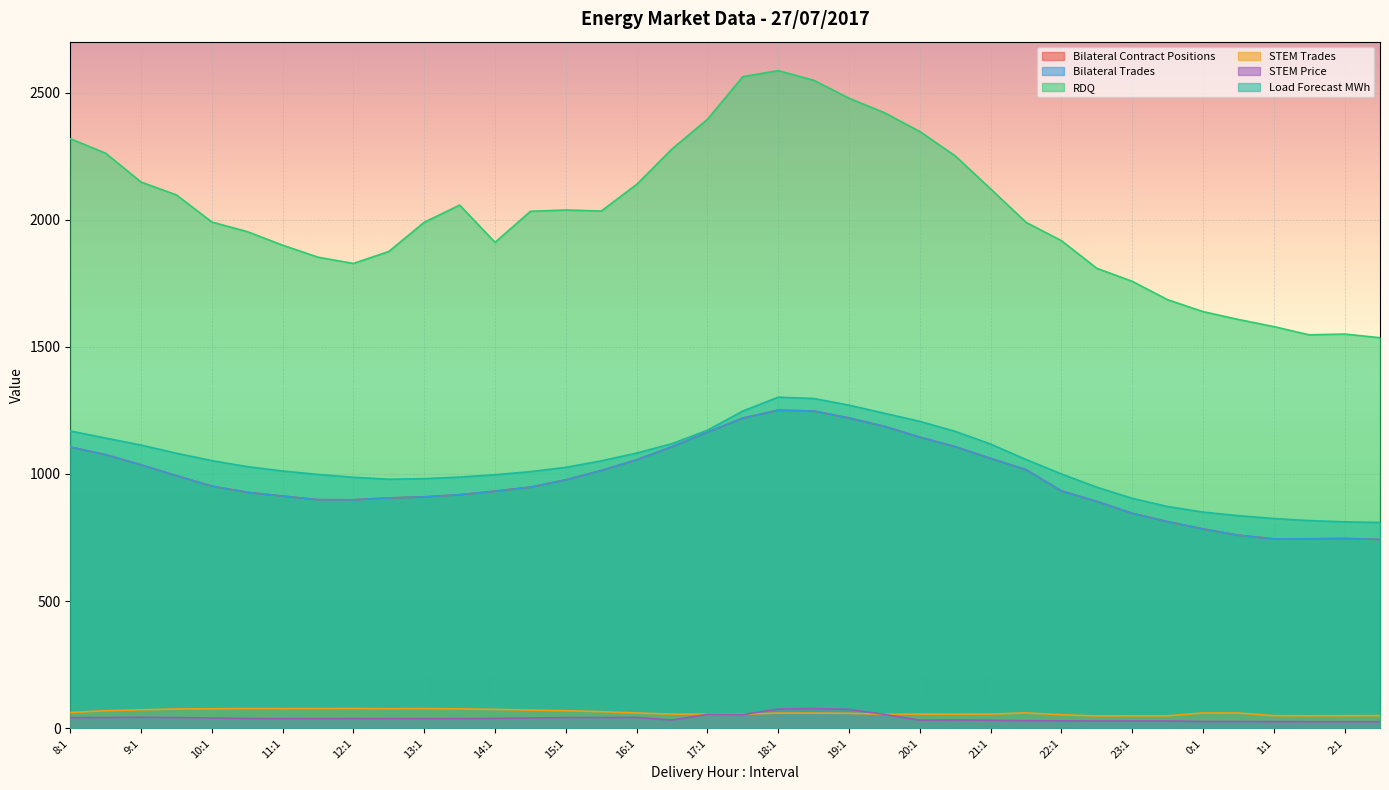

Reading left to right, what are all the values shown in this chart?

Bilateral Contract Positions: 8:1=1106.1	8:2=1075.8	9:1=1036.0	9:2=993.1	10:1=952.2	10:2=927.8	11:1=913.0	11:2=899.0	12:1=898.4	12:2=905.7	13:1=910.0	13:2=918.5	14:1=932.2	14:2=948.3	15:1=976.9	15:2=1013.6	16:1=1055.6	16:2=1107.2	17:1=1164.3	17:2=1219.8	18:1=1250.8	18:2=1247.7	19:1=1220.1	19:2=1187.2	20:1=1144.8	20:2=1107.4	21:1=1061.3	21:2=1016.7	22:1=933.4	22:2=892.0	23:1=845.3	23:2=812.6	0:1=783.8	0:2=759.2	1:1=744.9	1:2=745.1	2:1=746.4	2:2=742.5
Bilateral Trades: 8:1=1106.1	8:2=1075.8	9:1=1036.0	9:2=993.1	10:1=952.2	10:2=927.8	11:1=913.0	11:2=899.0	12:1=898.4	12:2=905.7	13:1=910.0	13:2=918.5	14:1=932.2	14:2=948.3	15:1=976.9	15:2=1013.6	16:1=1055.6	16:2=1107.2	17:1=1164.3	17:2=1219.8	18:1=1250.8	18:2=1247.7	19:1=1220.1	19:2=1187.2	20:1=1144.8	20:2=1107.4	21:1=1061.3	21:2=1016.7	22:1=933.4	22:2=892.0	23:1=845.3	23:2=812.6	0:1=783.8	0:2=759.2	1:1=744.9	1:2=745.1	2:1=746.4	2:2=742.5
RDQ: 8:1=2318.5	8:2=2261.2	9:1=2147.9	9:2=2097.2	10:1=1990.7	10:2=1952.9	11:1=1899.6	11:2=1852.3	12:1=1827.8	12:2=1875.0	13:1=1989.8	13:2=2057.3	14:1=1910.8	14:2=2032.9	15:1=2038.1	15:2=2033.9	16:1=2138.6	16:2=2278.2	17:1=2394.7	17:2=2562.6	18:1=2586.0	18:2=2548.4	19:1=2477.6	19:2=2420.6	20:1=2346.7	20:2=2250.7	21:1=2121.1	21:2=1989.6	22:1=1917.4	22:2=1808.8	23:1=1757.6	23:2=1685.3	0:1=1638.5	0:2=1607.6	1:1=1579.5	1:2=1547.2	2:1=1550.2	2:2=1535.9
STEM Trades: 8:1=62.1	8:2=68.9	9:1=72.5	9:2=75.9	10:1=76.4	10:2=77.9	11:1=77.6	11:2=77.7	12:1=78.0	12:2=77.3	13:1=77.5	13:2=76.3	14:1=74.2	14:2=71.4	15:1=69.0	15:2=65.3	16:1=60.1	16:2=55.6	17:1=55.6	17:2=55.6	18:1=59.7	18:2=59.7	19:1=58.9	19:2=55.1	20:1=55.6	20:2=55.6	21:1=55.6	21:2=60.6	22:1=53.2	22:2=48.4	23:1=49.0	23:2=49.0	0:1=60.3	0:2=60.0	1:1=49.5	1:2=49.1	2:1=49.4	2:2=49.8
STEM Price: 8:1=41.9	8:2=42.3	9:1=43.1	9:2=42.0	10:1=40.4	10:2=38.6	11:1=38.0	11:2=38.1	12:1=38.4	12:2=37.9	13:1=38.3	13:2=38.0	14:1=38.8	14:2=40.6	15:1=42.1	15:2=42.1	16:1=42.7	16:2=32.4	17:1=54.8	17:2=53.7	18:1=75.7	18:2=77.6	19:1=74.5	19:2=54.4	20:1=32.0	20:2=32.5	21:1=31.5	21:2=29.7	22:1=29.2	22:2=28.9	23:1=28.9	23:2=28.9	0:1=26.7	0:2=26.7	1:1=26.2	1:2=26.0	2:1=26.0	2:2=26.0
Load Forecast MWh: 8:1=1169.0	8:2=1141.1	9:1=1113.7	9:2=1081.6	10:1=1052.3	10:2=1028.9	11:1=1011.6	11:2=998.3	12:1=987.0	12:2=979.3	13:1=981.6	13:2=987.8	14:1=997.1	14:2=1009.1	15:1=1026.2	15:2=1051.6	16:1=1082.2	16:2=1119.3	17:1=1172.0	17:2=1247.6	18:1=1302.0	18:2=1296.8	19:1=1270.6	19:2=1238.8	20:1=1206.8	20:2=1167.6	21:1=1117.5	21:2=1056.9	22:1=1000.0	22:2=947.9	23:1=904.2	23:2=872.0	0:1=850.1	0:2=836.0	1:1=824.9	1:2=816.6	2:1=811.7	2:2=809.4